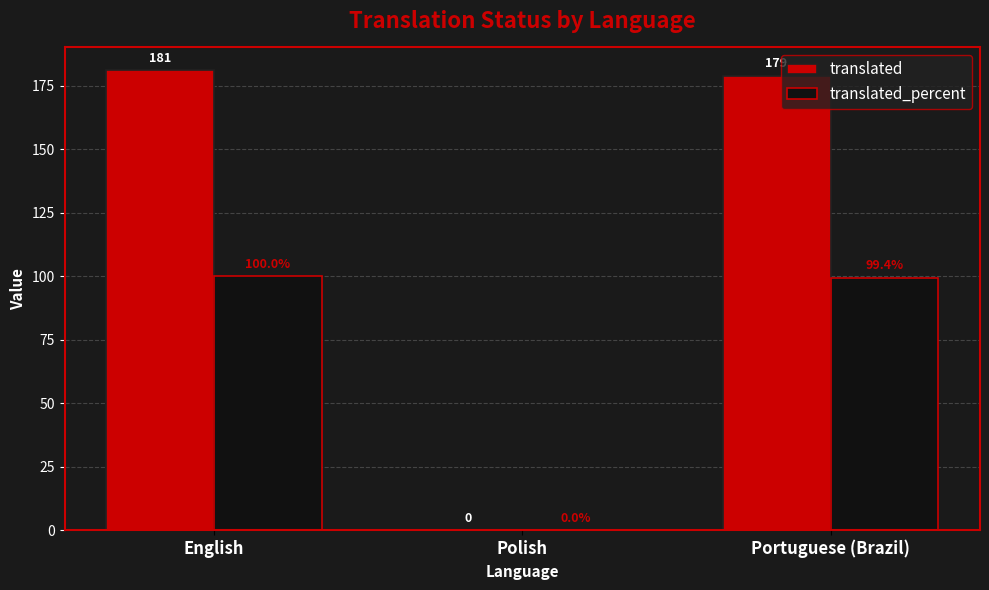

True or false: translated_percent has a value of 36.1 at English.

False